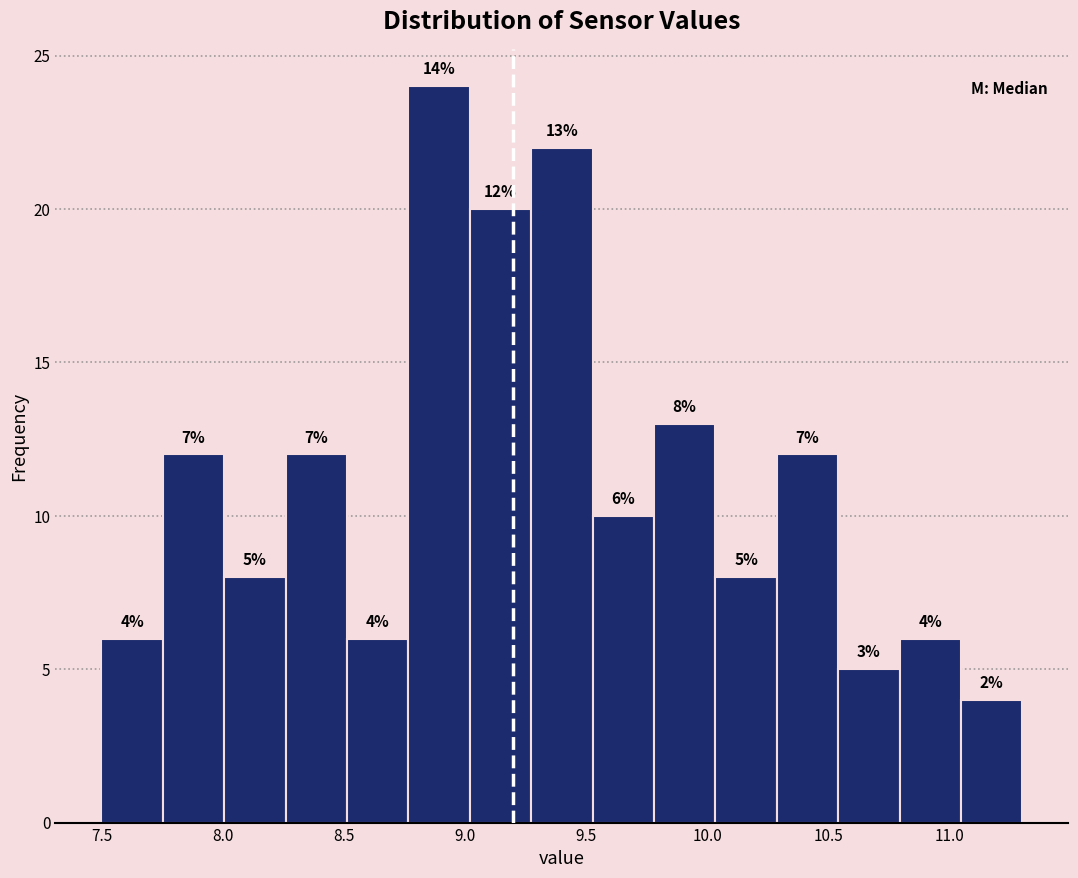

Over which range of the x-axis is the bar tallest?

8.75 to 9.00